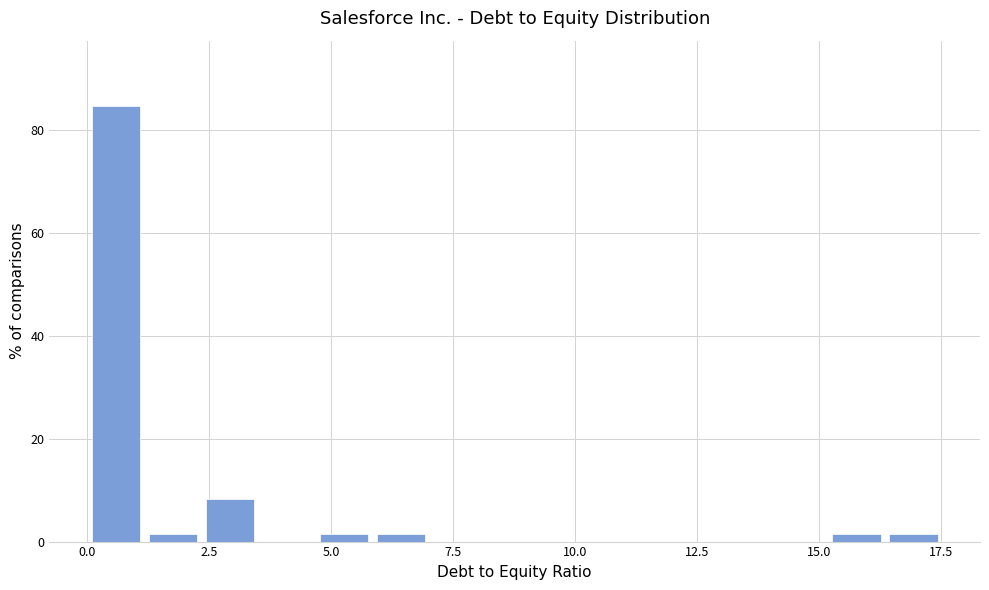

Read against the x-axis, roughly where is the centre of the tallest bar?

0.5